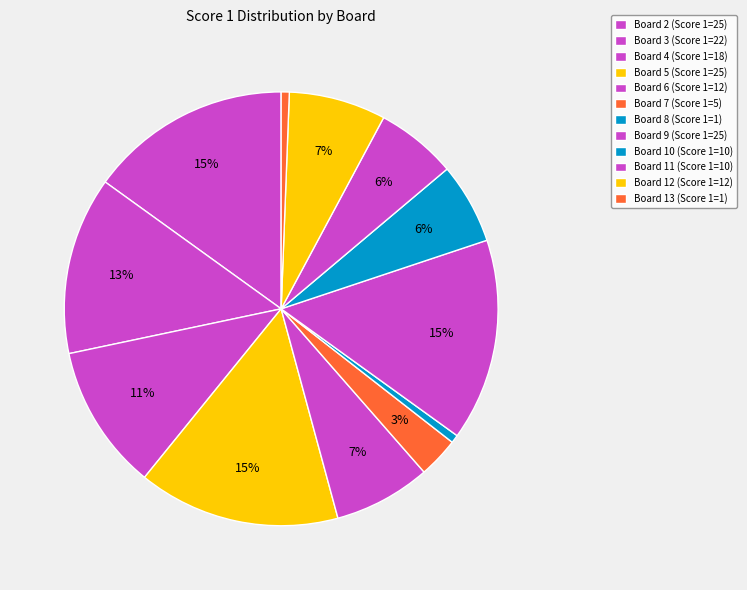

How many segments does this pie chart have?

12